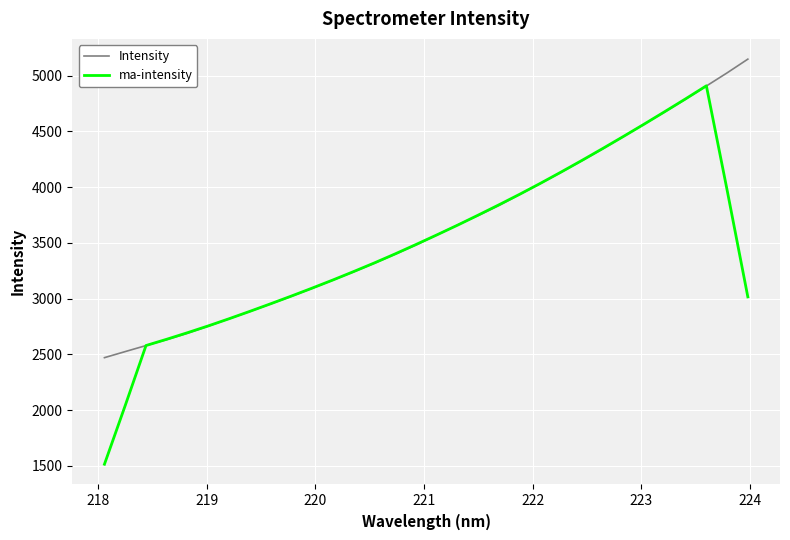

List the series in order of their overall mean, highest first.

Intensity, ma-intensity